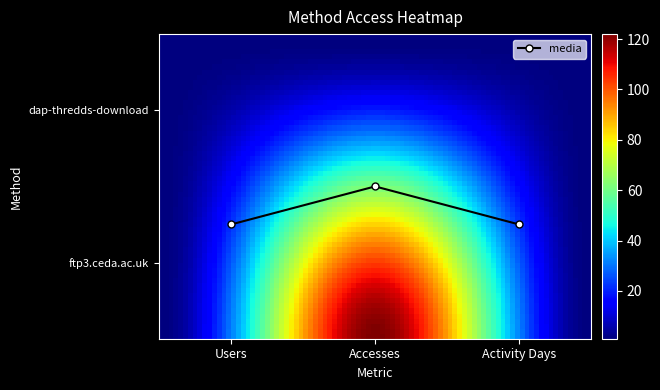

Reading left to right, list all the values displayed in this chart.

Users=0.8	Accesses=0.5	Activity Days=0.8